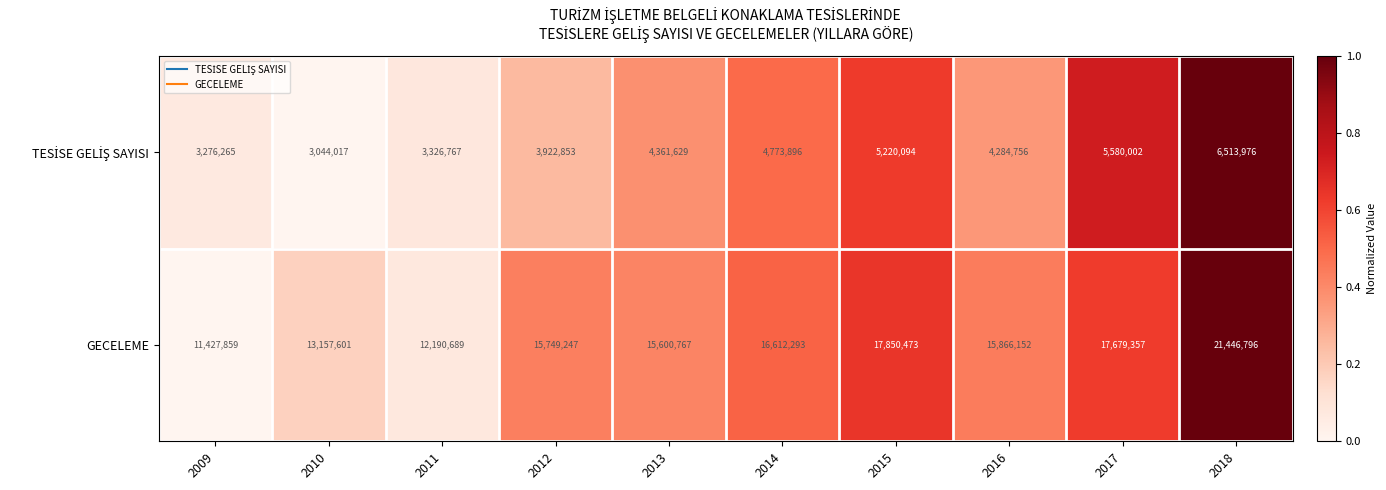

Rank the categories by GECELEME value from highest to lowest.

2018, 2015, 2017, 2014, 2016, 2012, 2013, 2010, 2011, 2009